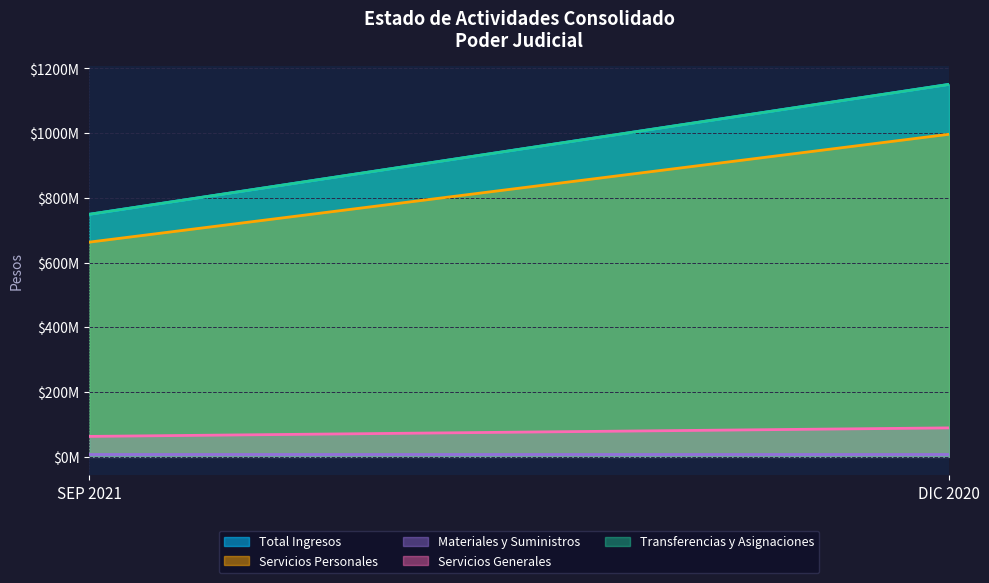

What is the value of the Total Ingresos point at the 1st from the left?

749078968